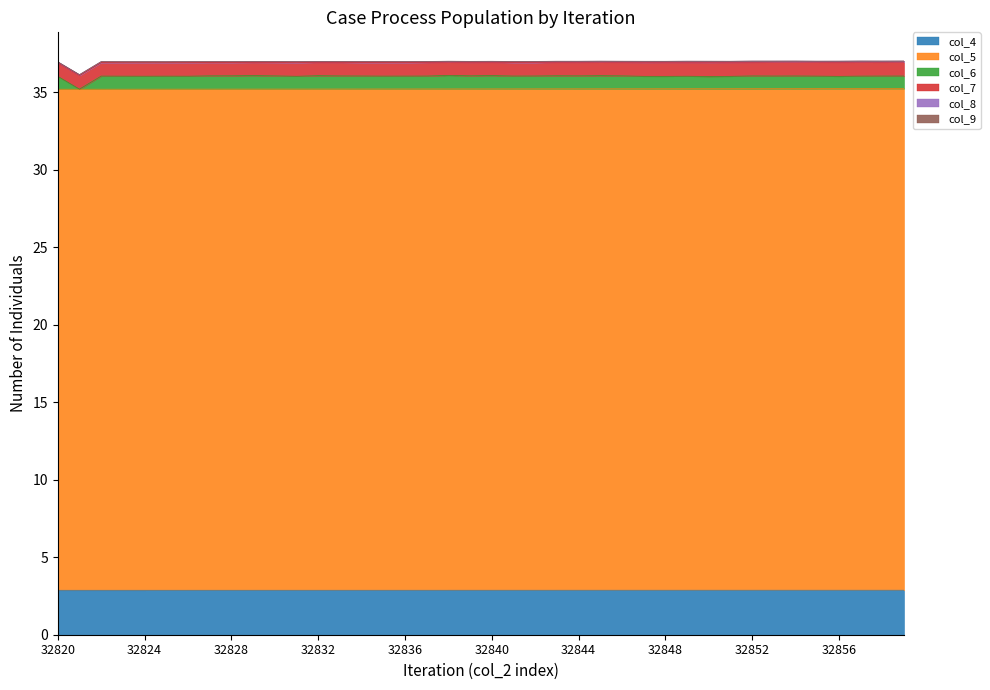

The value of col_4 at 32844 is 2.9. True or false?

True